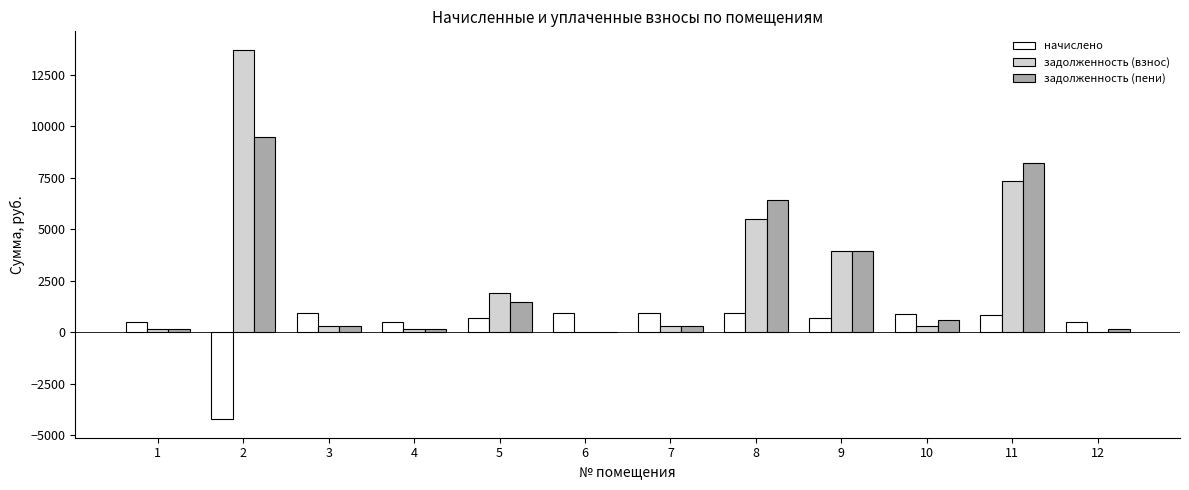

What is the maximum value for задолженность (взнос)?

13708.8